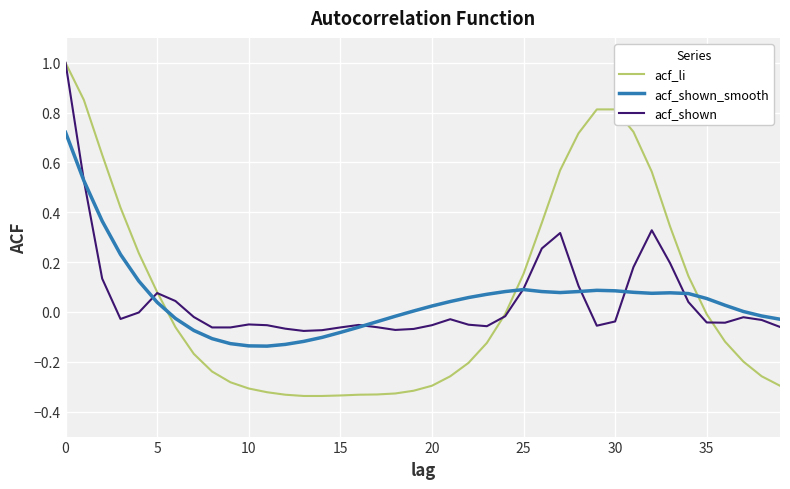

Which series has the widest spread of values?

acf_li